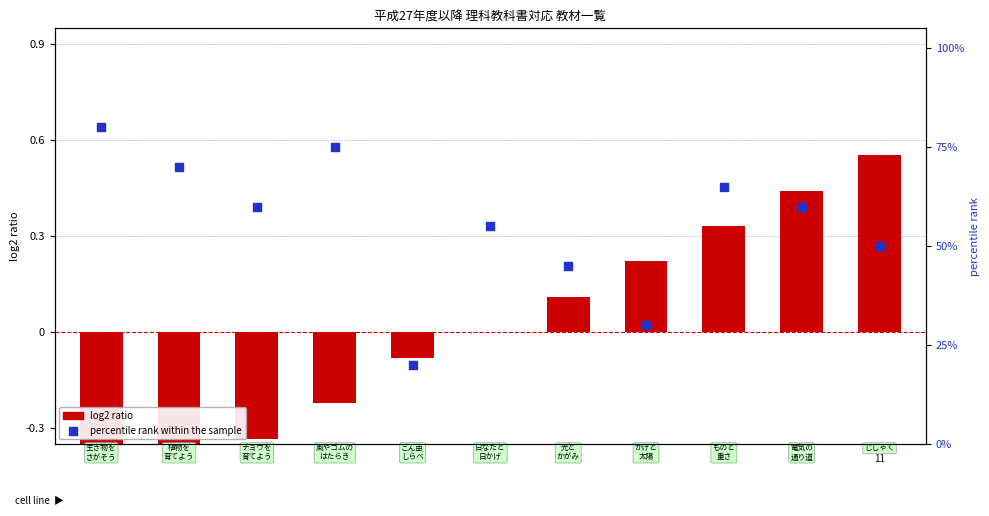

Which series reaches the maximum Y coordinate?

percentile rank within the sample